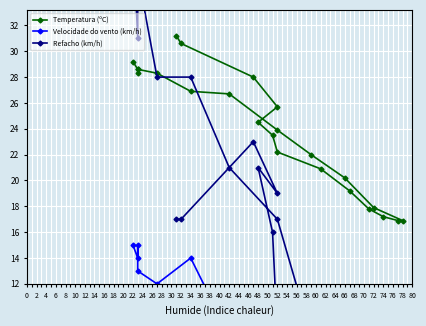

What is the sum of all Velocidade do vento (km/h) values?

144.0